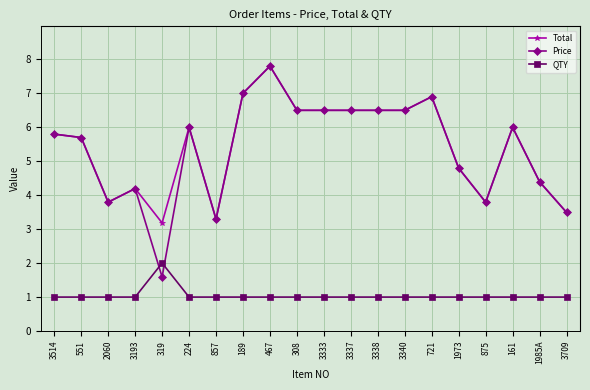

The value of Price at 161 is 3.0. True or false?

False